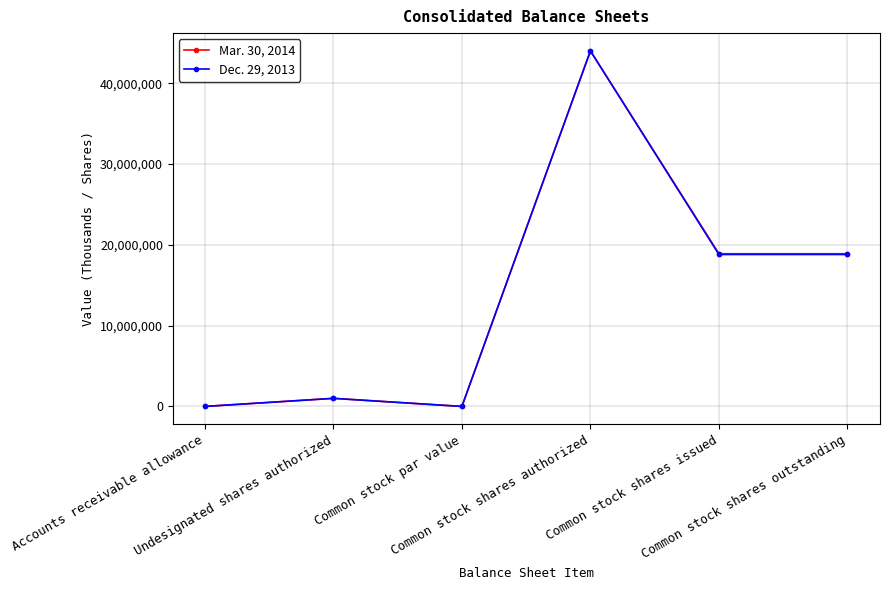

Is this an area chart (filled region under the line)?

No